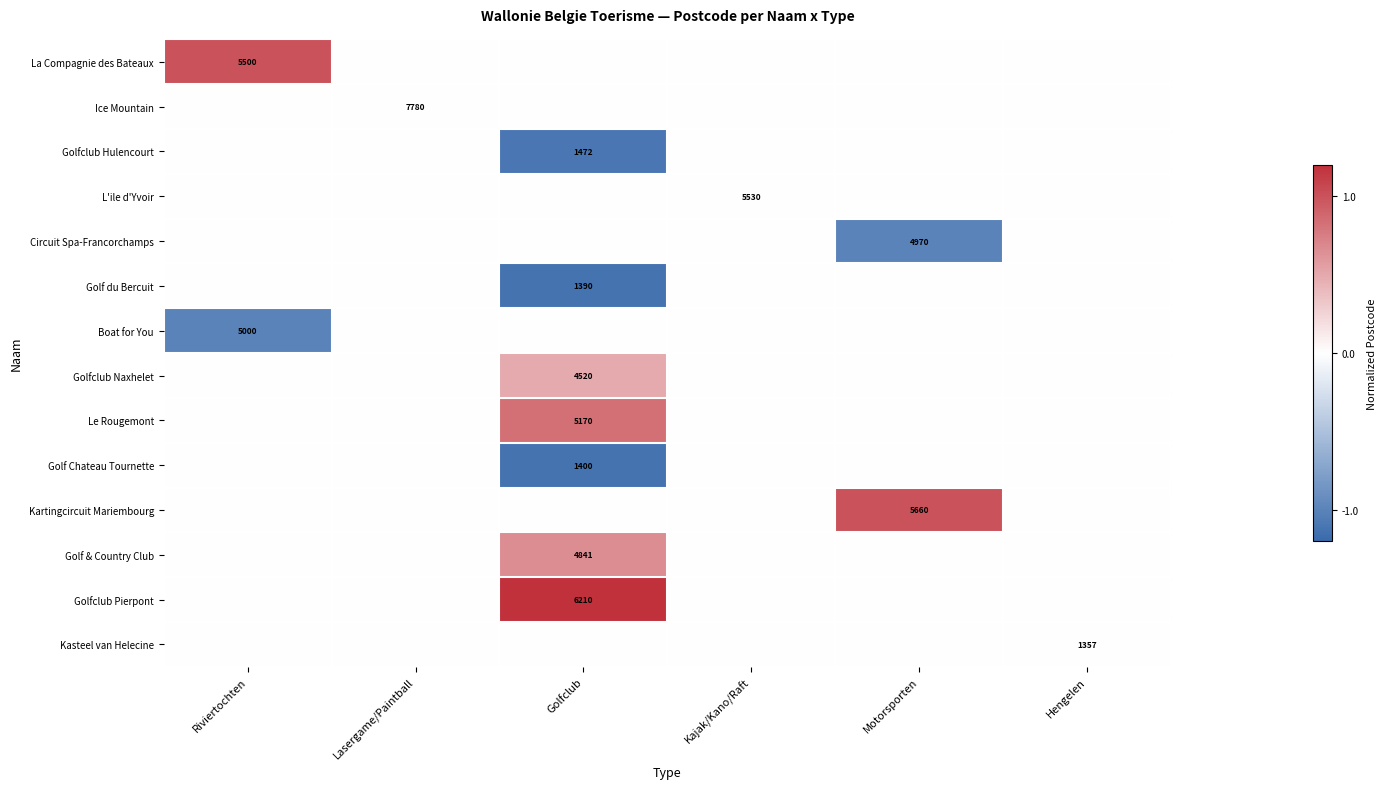

The value of Golf du Bercuit at Golfclub is 1390. True or false?

True